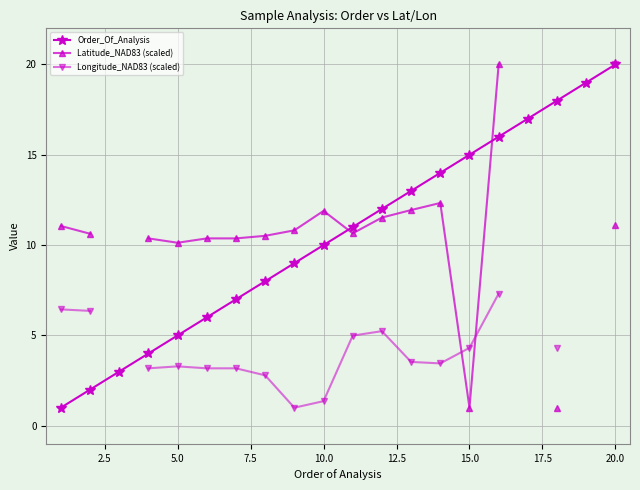

Which series has the widest spread of values?

Order_Of_Analysis